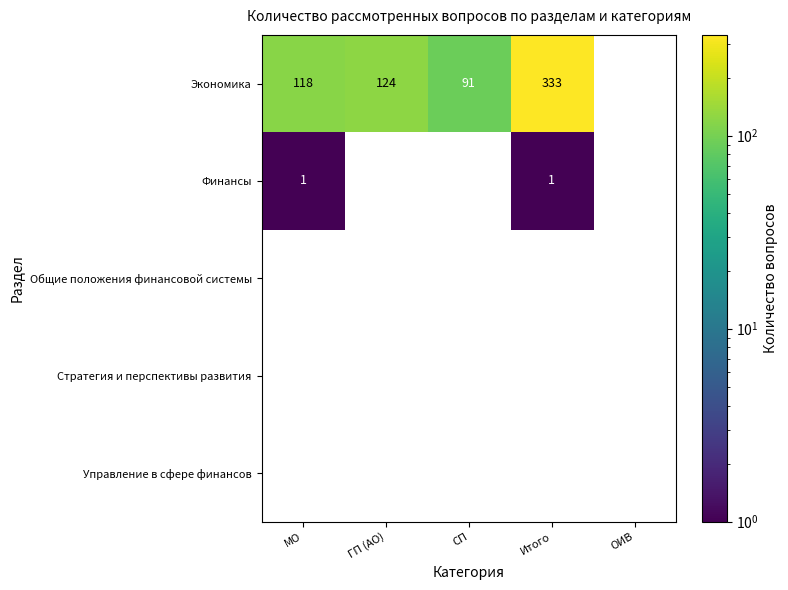

True or false: Экономика has a value of 91 at СП.

True